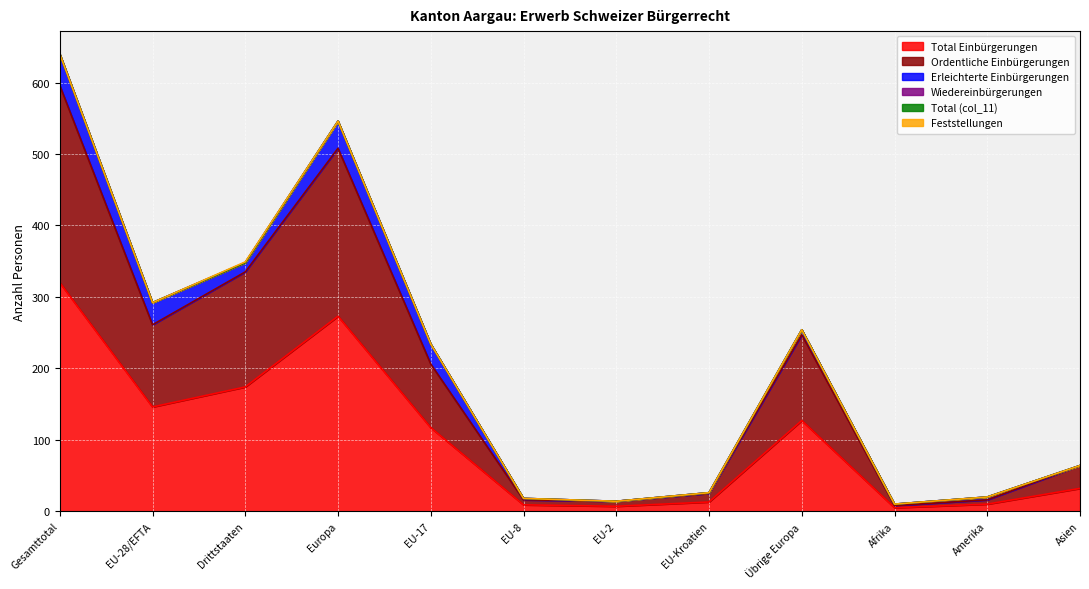

What is the difference between the maximum and second lowest values in the Feststellungen series?

1